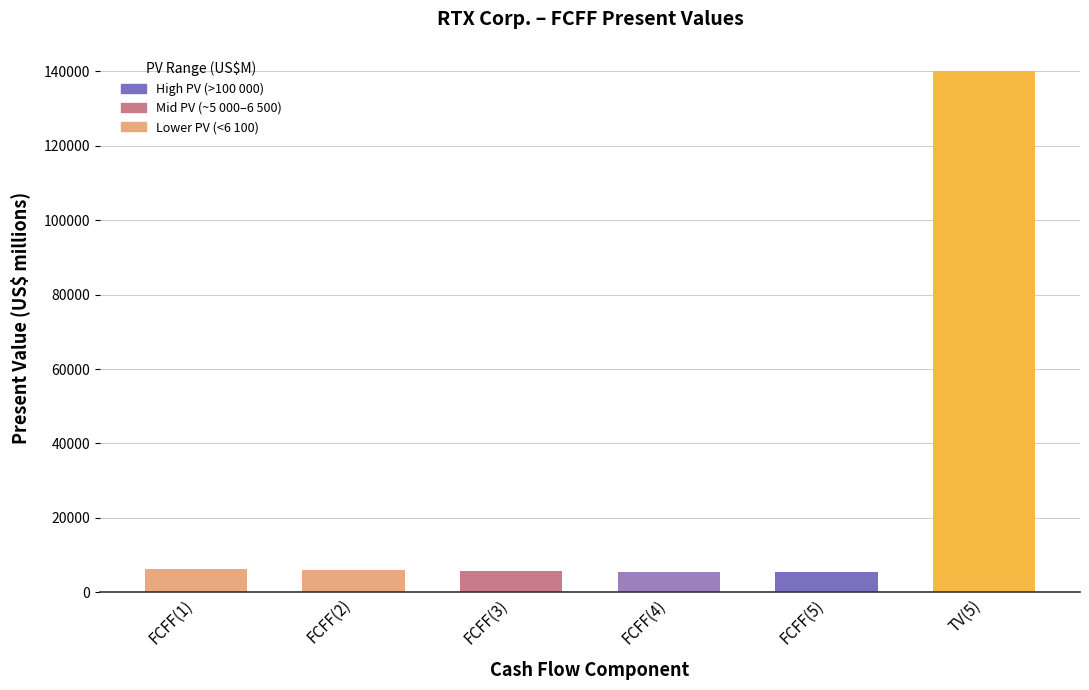

Are the bars horizontal?

No